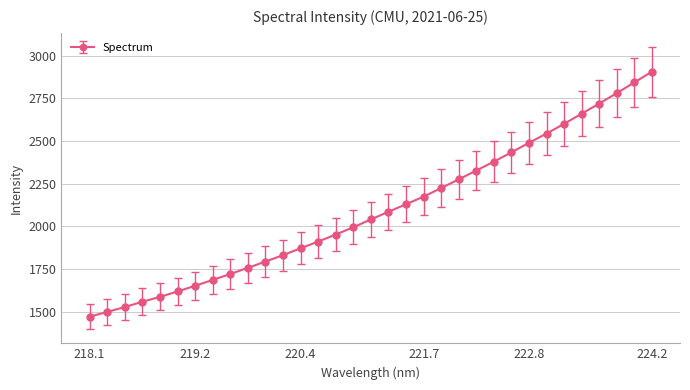

True or false: there are more than 0 points higher than both neighbors.

False